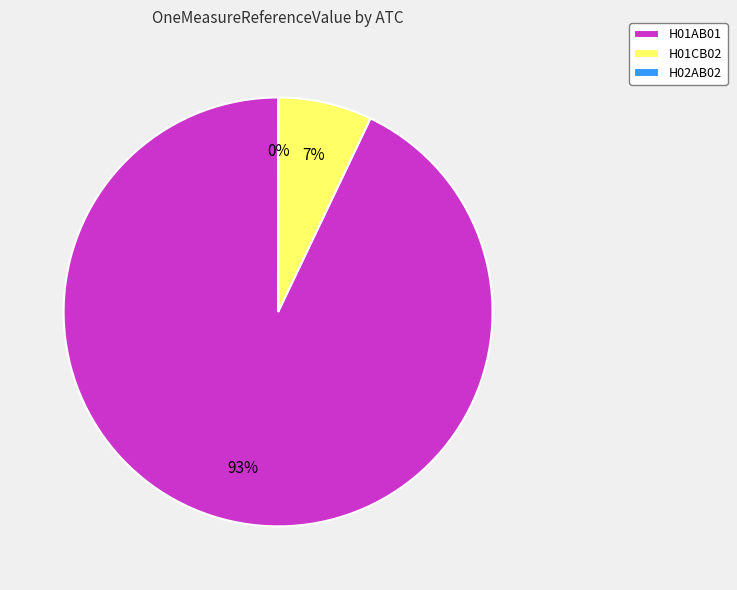

Is it true that H01CB02 is 1% of the pie?

False